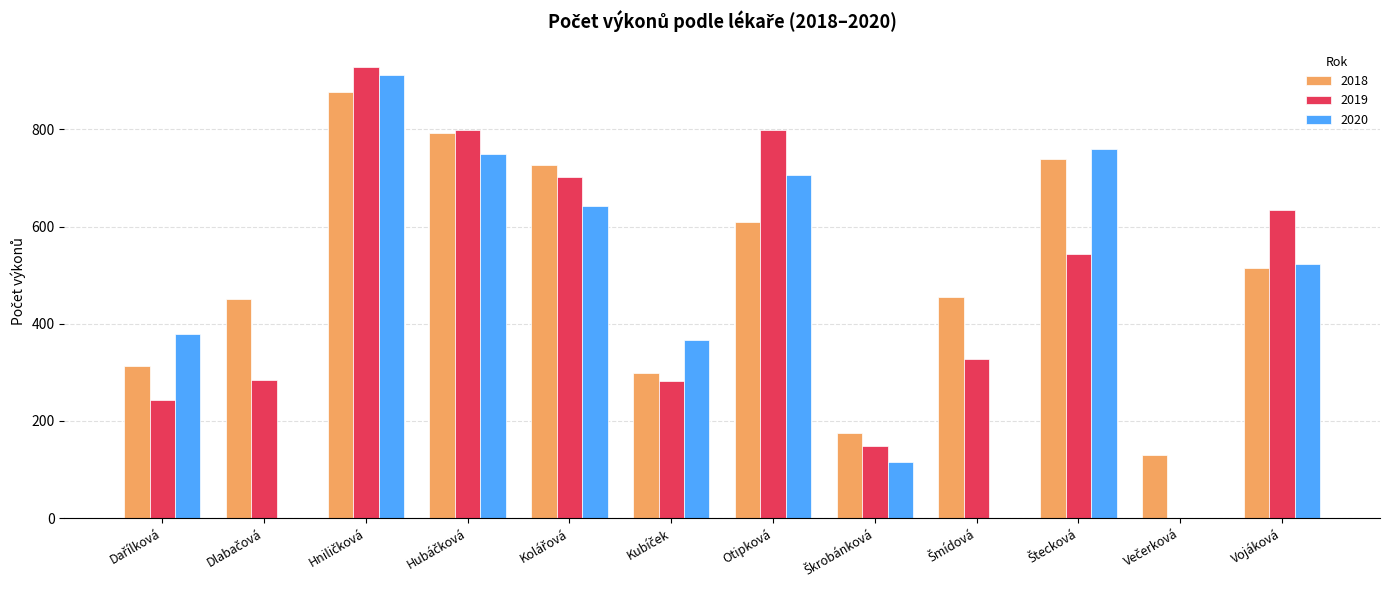

What is the highest value of the 2020 series?

912